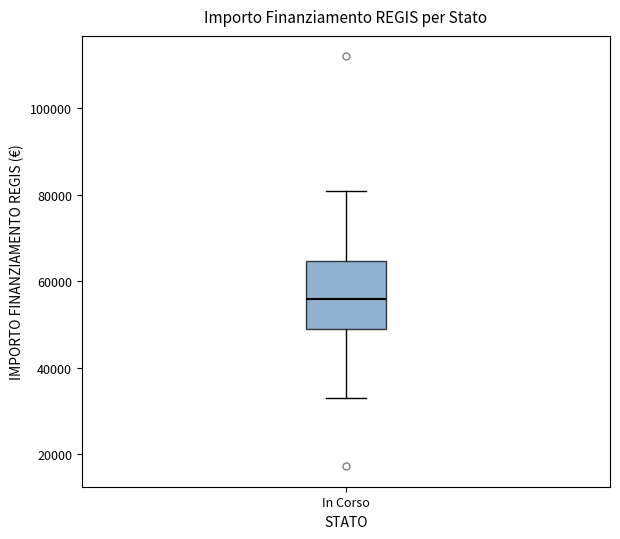

Transcribe this box plot: give where the median line is, the range the box spans, and where the two whiskers end, as read against the y-axis. The values are not printed on the chart, so give them approximately, as read against the axis.

median 56000, box 50000 to 64000, whiskers 32000 to 80000